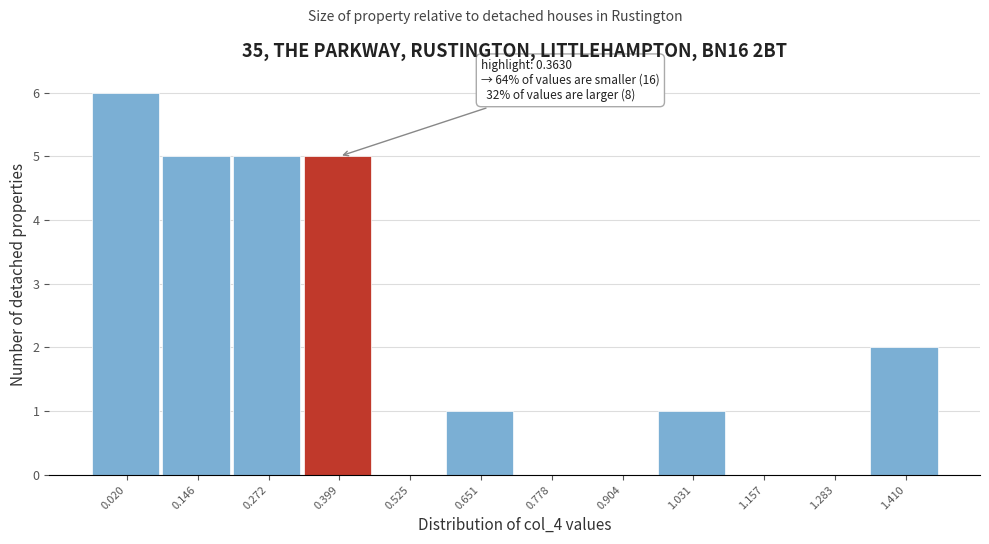

Which range on the x-axis has the tallest bar?

-0.04 to 0.08